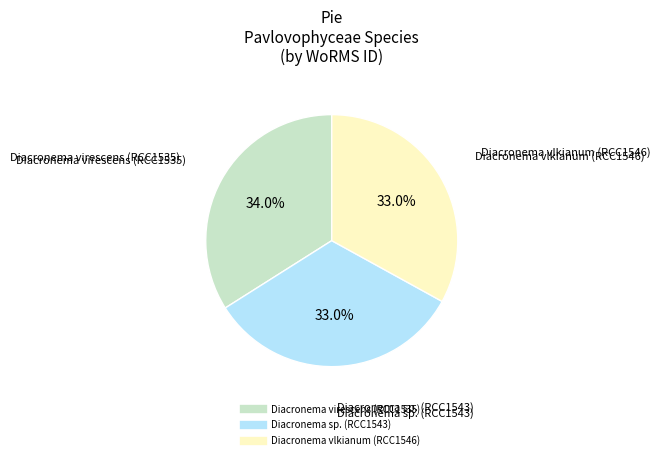

Count the number of slices in the pie.

3